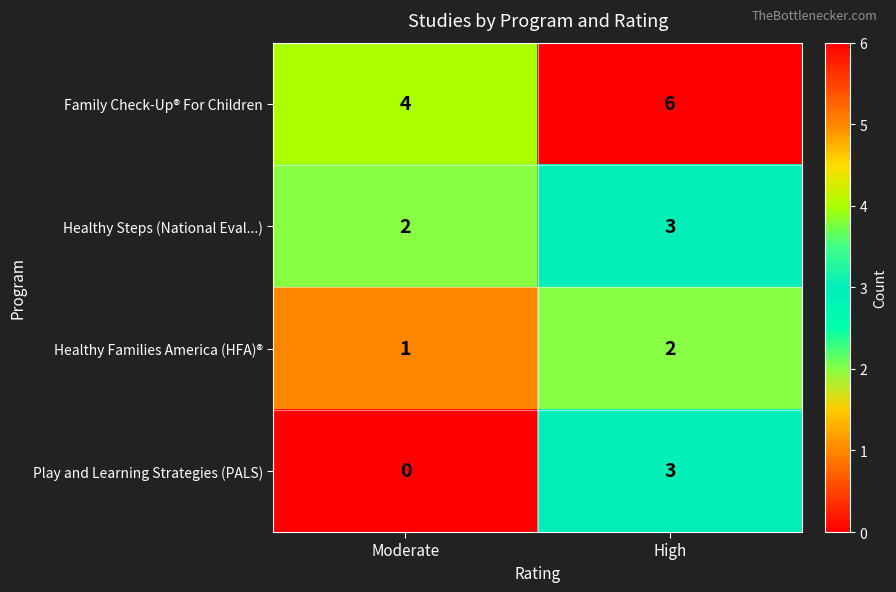

Reading right to left, list all the values displayed in this chart.

Family Check-Up® For Children: 6	4
Healthy Steps (National Eval...): 3	2
Healthy Families America (HFA)®: 2	1
Play and Learning Strategies (PALS): 3	0